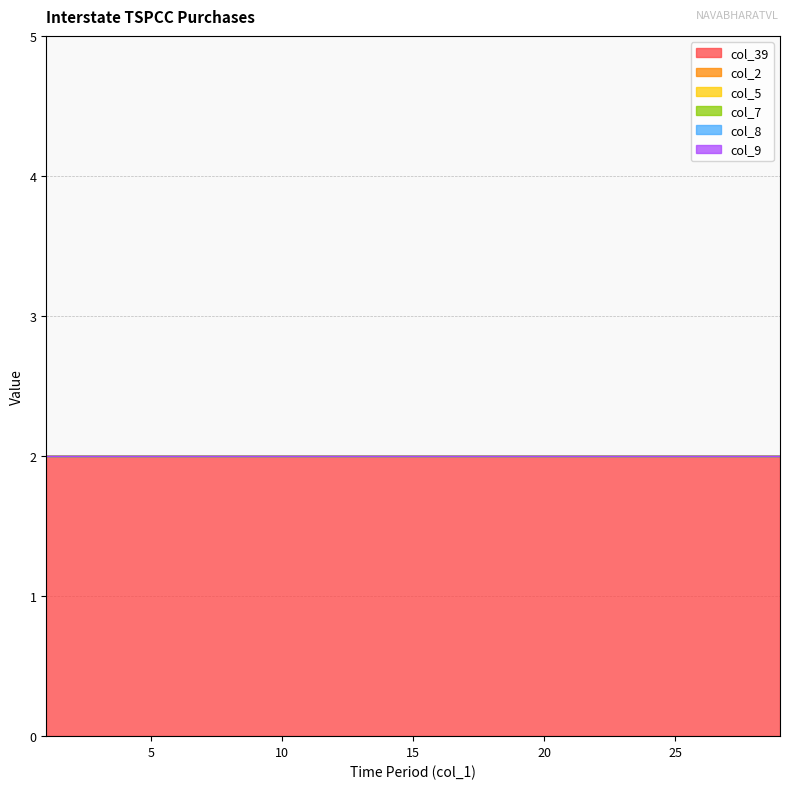

True or false: col_9 and col_5 cross at least once.

False